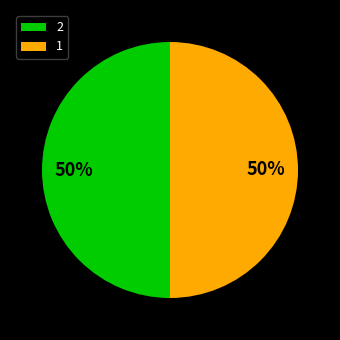

What percentage is the 1 slice, to the nearest percent?

50%